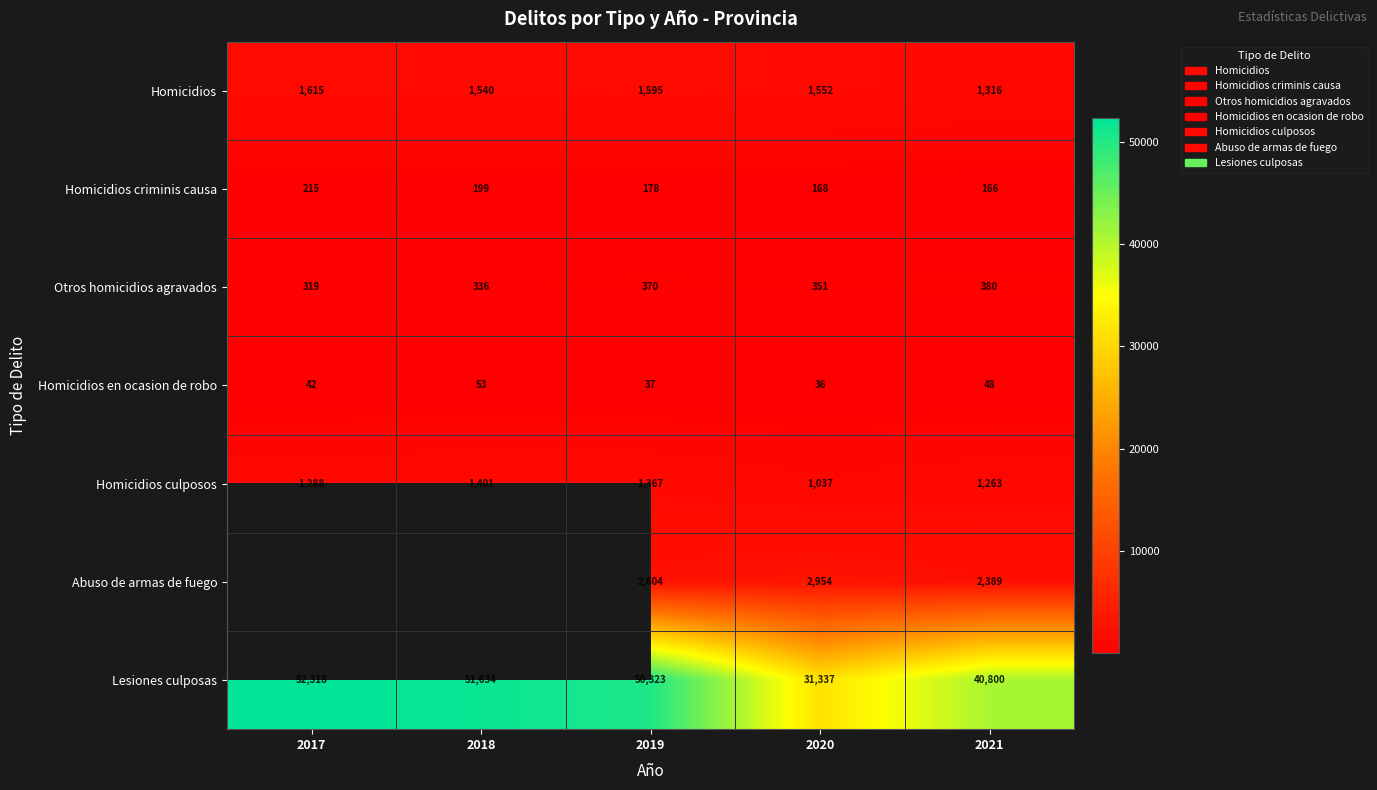

At 2021, list the series in order from largest to smallest.

Lesiones culposas, Abuso de armas de fuego, Homicidios, Homicidios culposos, Otros homicidios agravados, Homicidios criminis causa, Homicidios en ocasion de robo